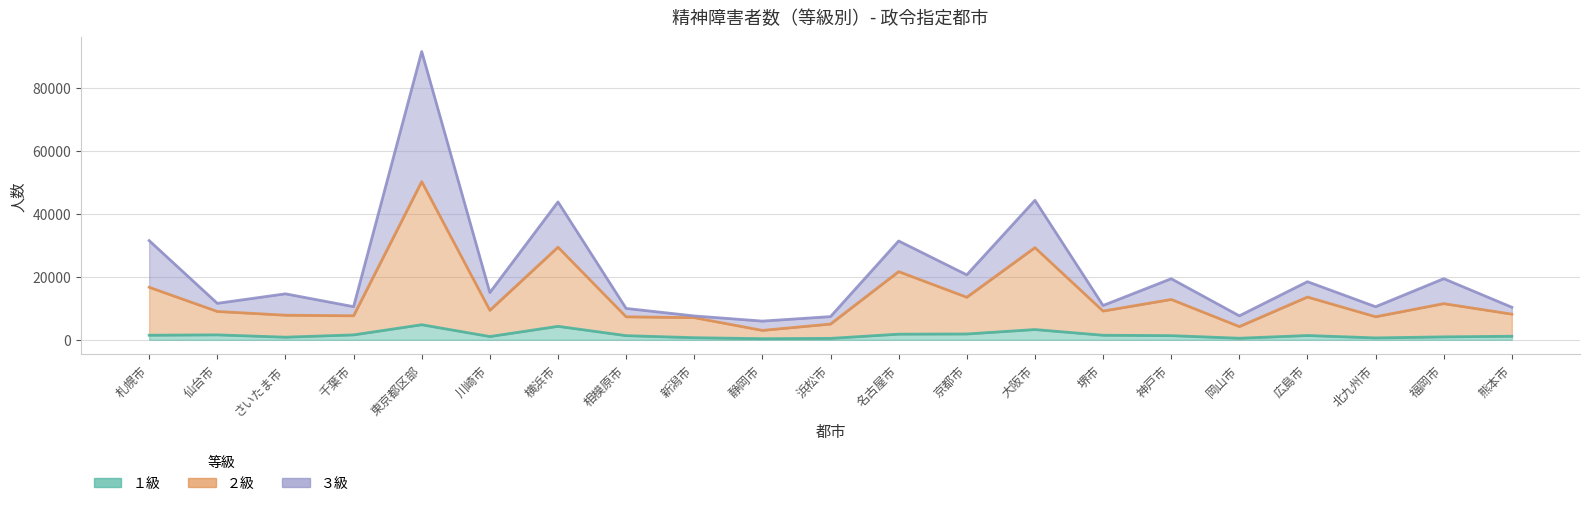

True or false: ３級 and １級 cross at least once.

False